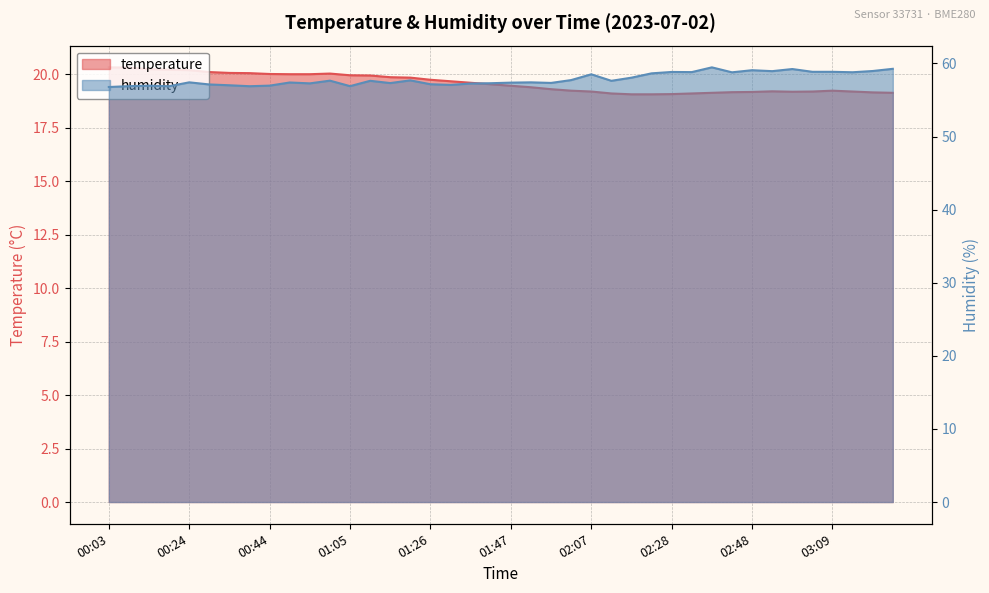

At which category does the chart reach its minimum across all series?

02:17